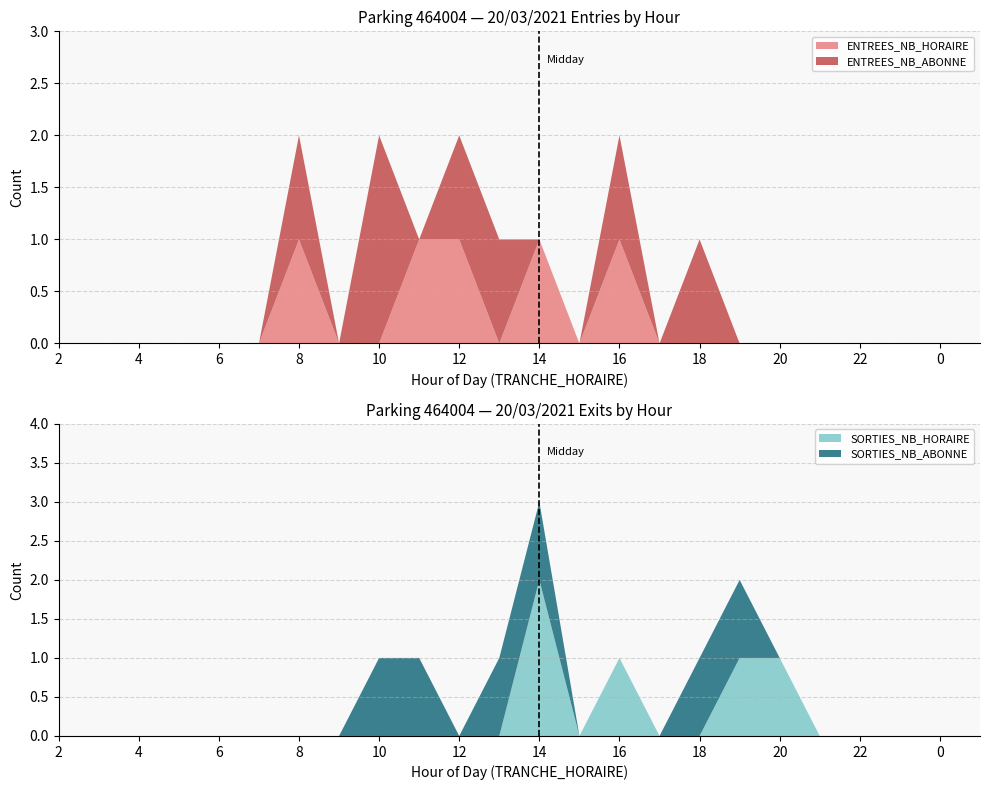

Reading left to right, extract all data points from this chart.

ENTREES_NB_HORAIRE: 0	0	0	0	0	0	1	0	0	1	1	0	1	0	1	0	0	0	0	0	0	0	0	0
ENTREES_NB_ABONNE: 0	0	0	0	0	0	1	0	2	0	1	1	0	0	1	0	1	0	0	0	0	0	0	0
SORTIES_NB_HORAIRE: 0	0	0	0	0	0	0	0	0	0	0	0	2	0	1	0	0	1	1	0	0	0	0	0
SORTIES_NB_ABONNE: 0	0	0	0	0	0	0	0	1	1	0	1	1	0	0	0	1	1	0	0	0	0	0	0